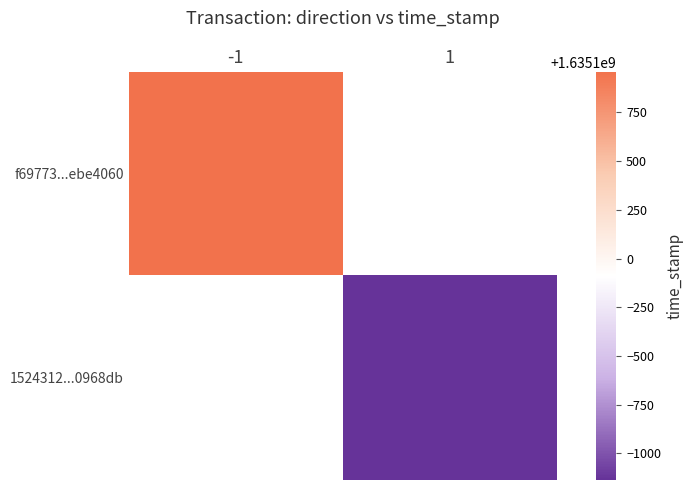

How many positive values does the 1524312...0968db series have?

1